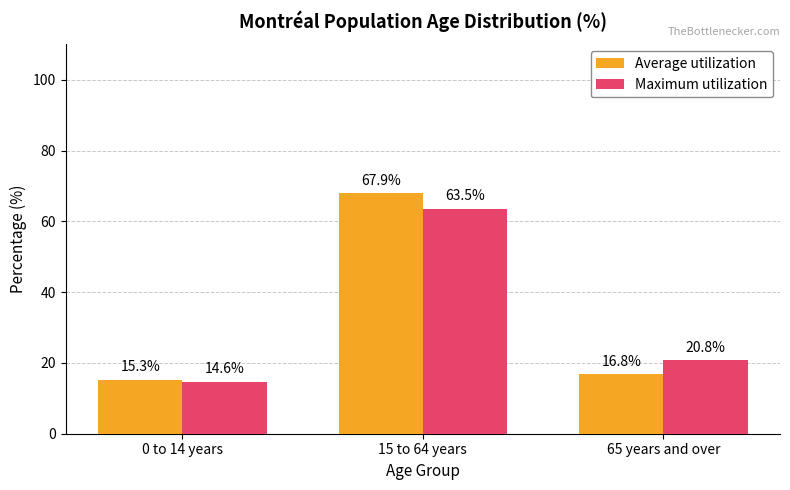

Is it true that Average utilization equals 16.8 at 65 years and over?

True